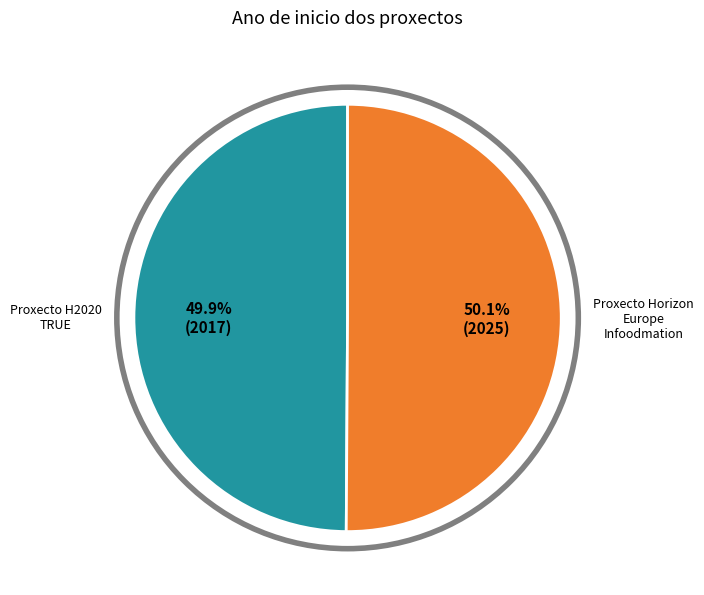

Is there a majority slice in this chart?

Yes